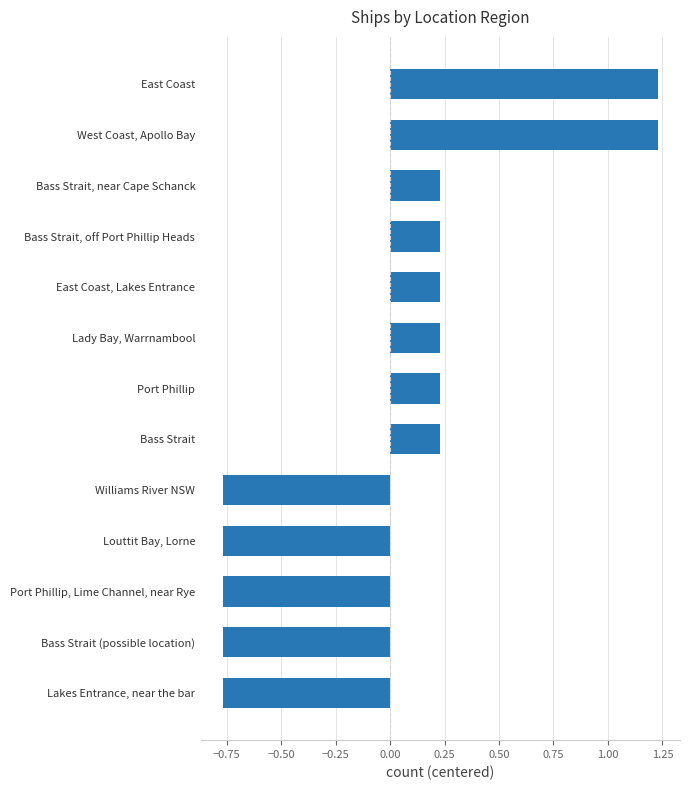

How many values are between 0 and 1?

6